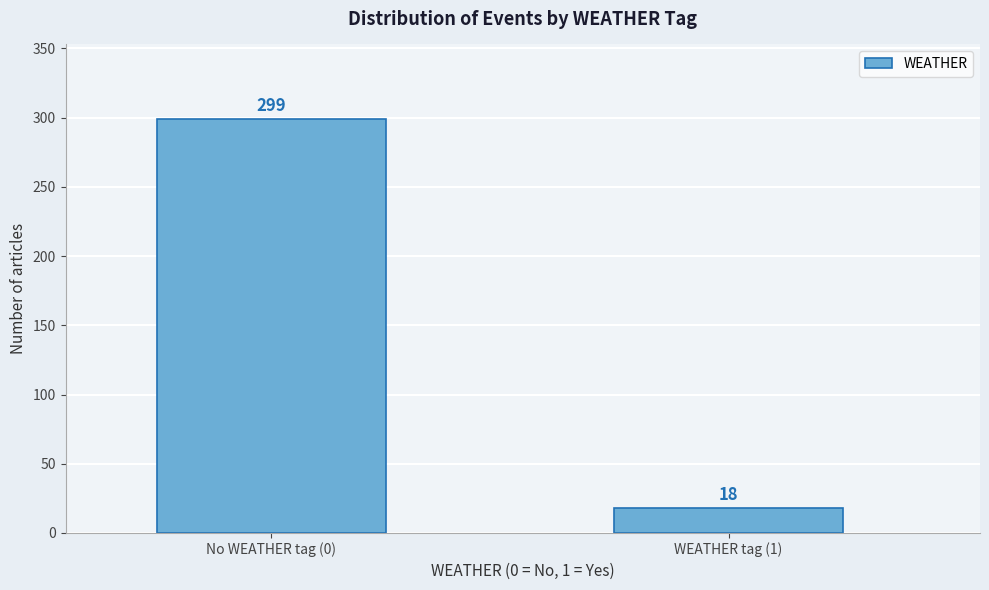

Reading left to right, transcribe all the data shown in this chart.

No WEATHER tag (0)=299	WEATHER tag (1)=18